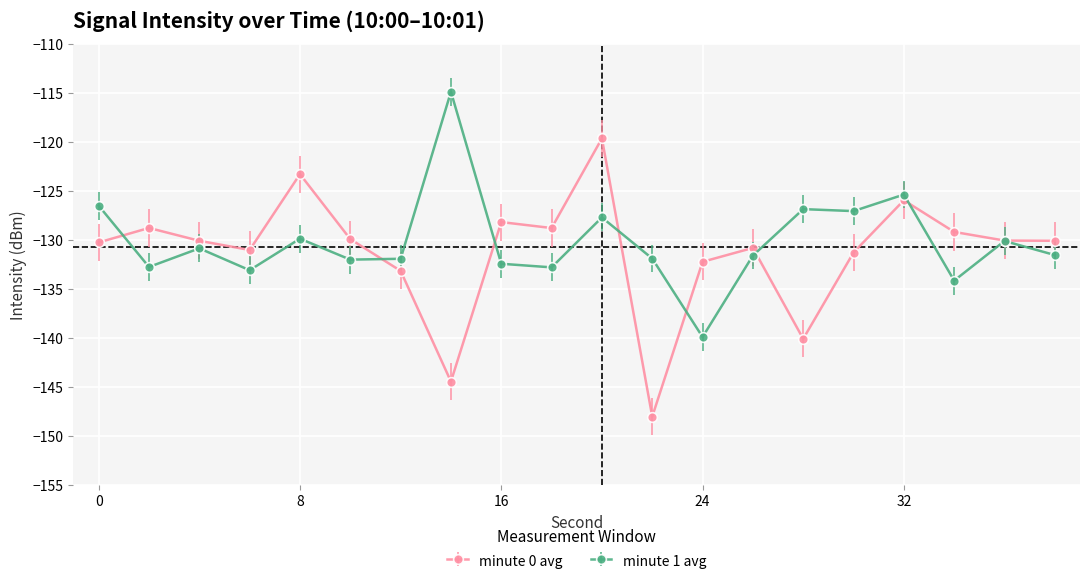

True or false: minute 1 avg has more than 2 interior local peaks.

True